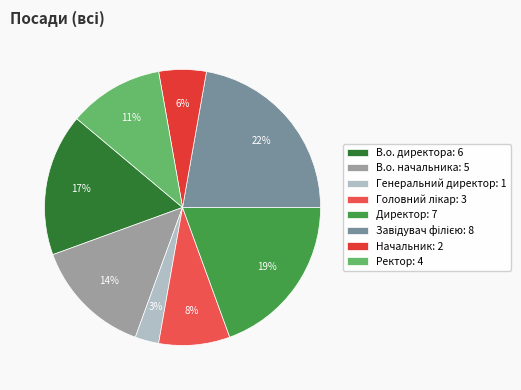

How many segments does this pie chart have?

8